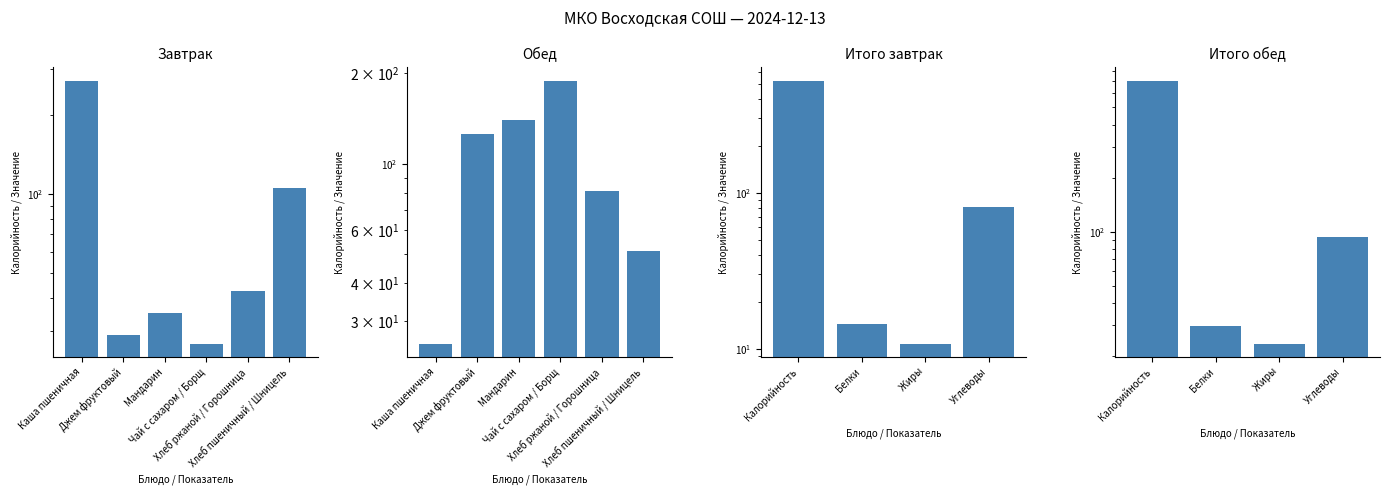

How many categories are shown in the chart?

6